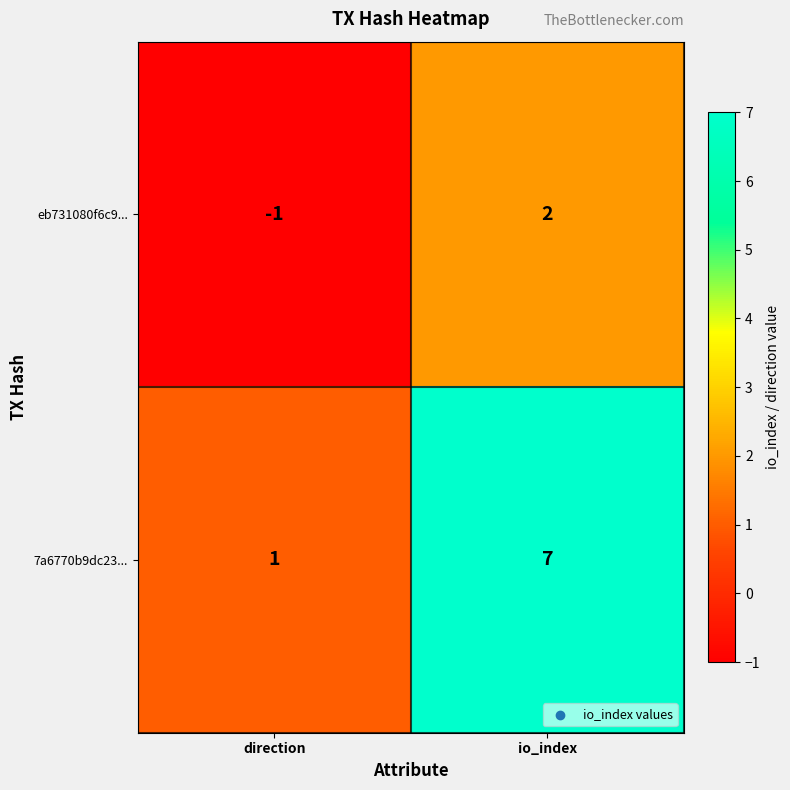

What is the sum of the 7a6770b9dc23... values at io_index and direction?

8